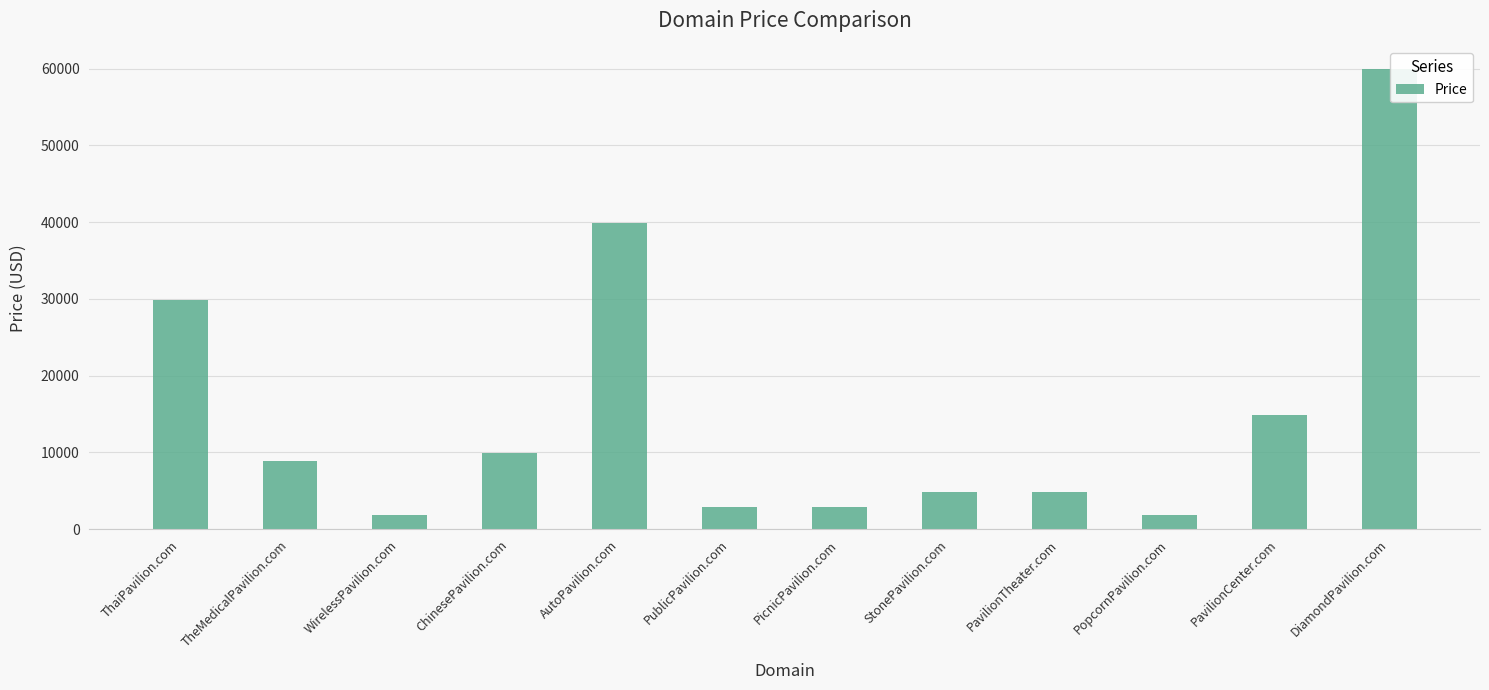

What is the maximum value shown in the chart?

59888